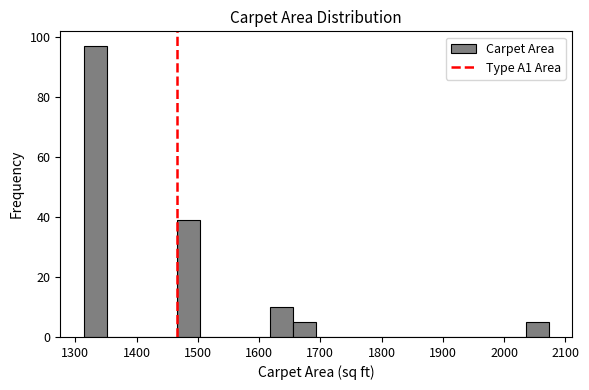

Around what value on the x-axis is the tallest bar? Give the approximate position of its centre, as read against the axis.

1330